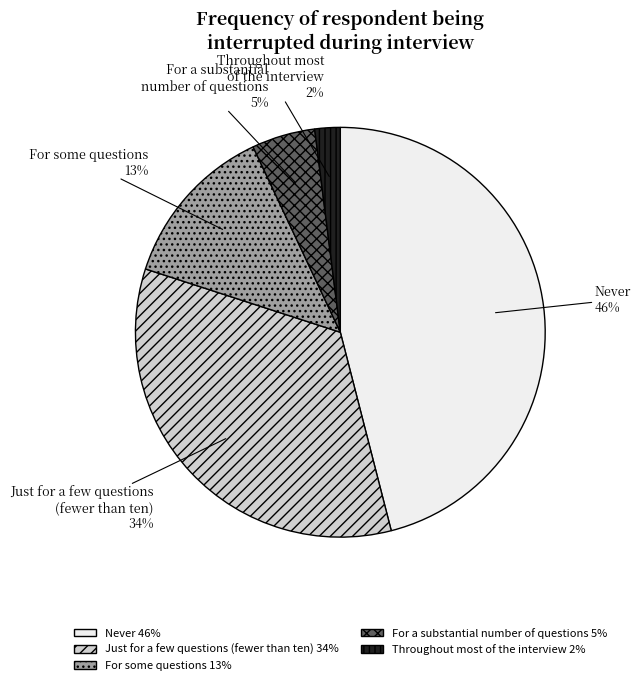

Is there any slice that represents more than half of the pie?

No